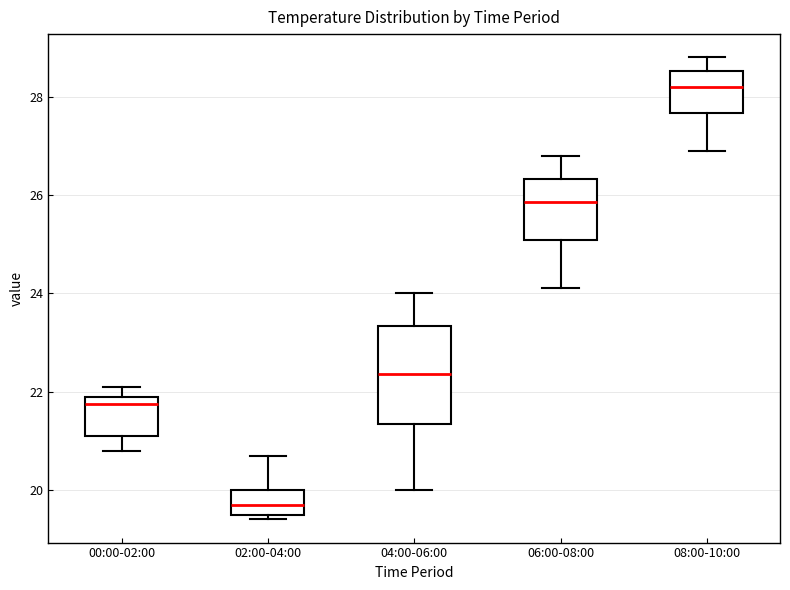

Which box's median line is the lowest?

02:00-04:00